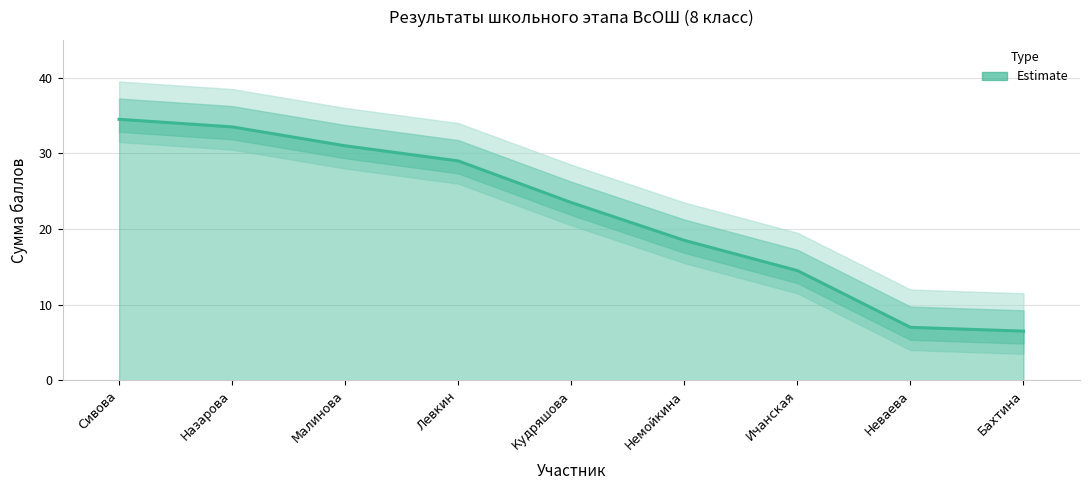

What is the maximum value shown in the chart?

34.5